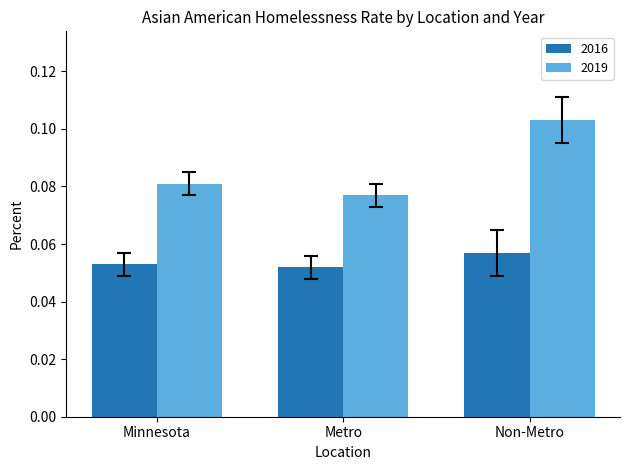

At which category does the chart reach its peak across all series?

Non-Metro